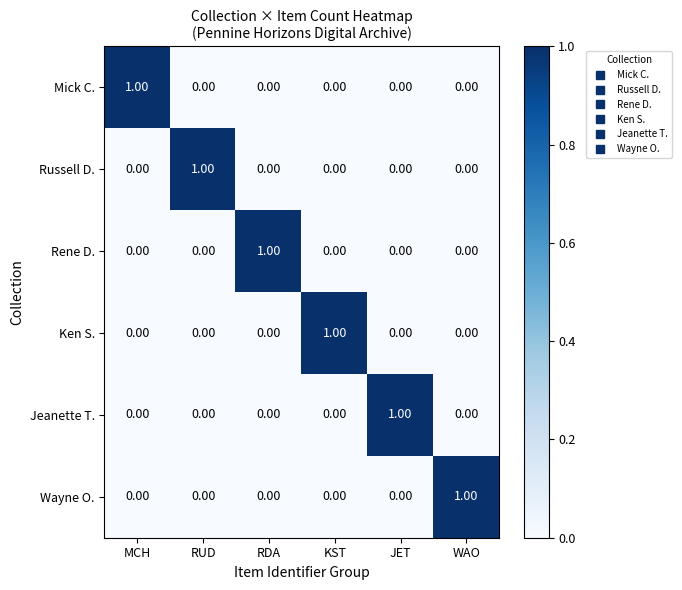

Count the number of data series in this chart.

6